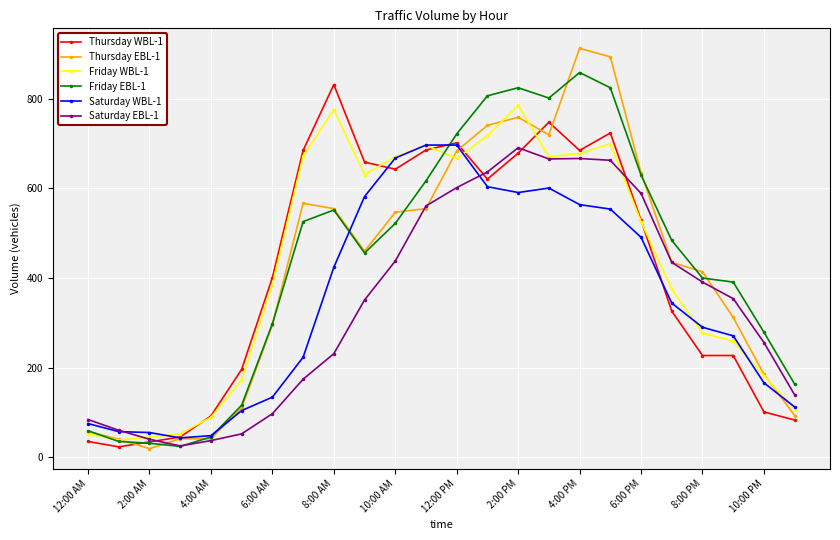

What is the value of the Friday EBL-1 point at the 1st from the left?

59